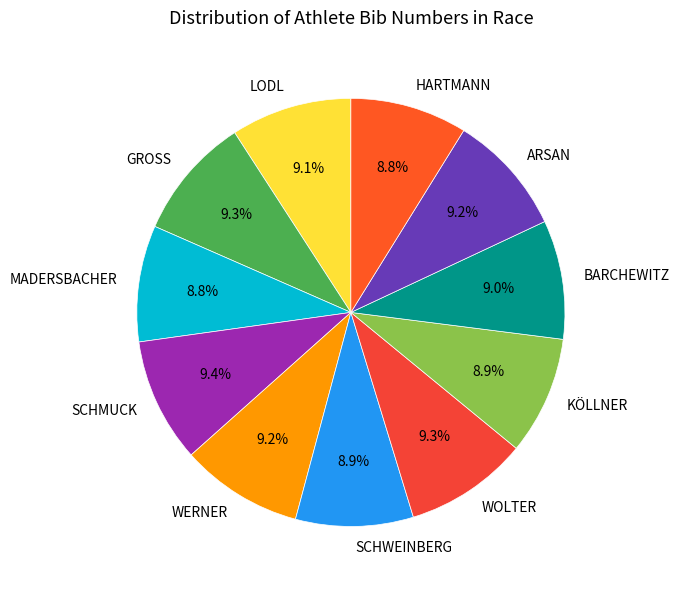

Combined, do GROSS and SCHMUCK account for over 50%?

No